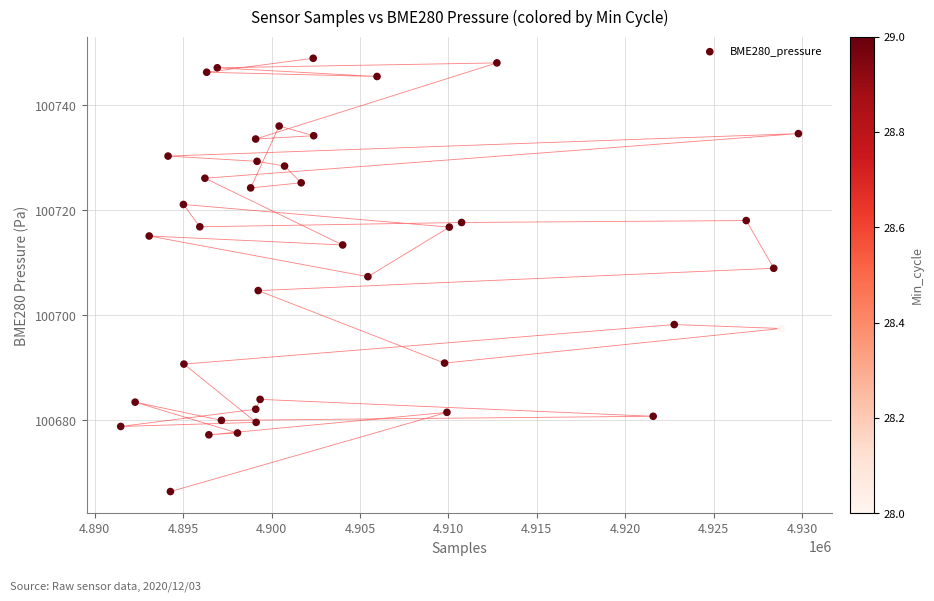

What is the range of Y values (max minus min)?

82.5